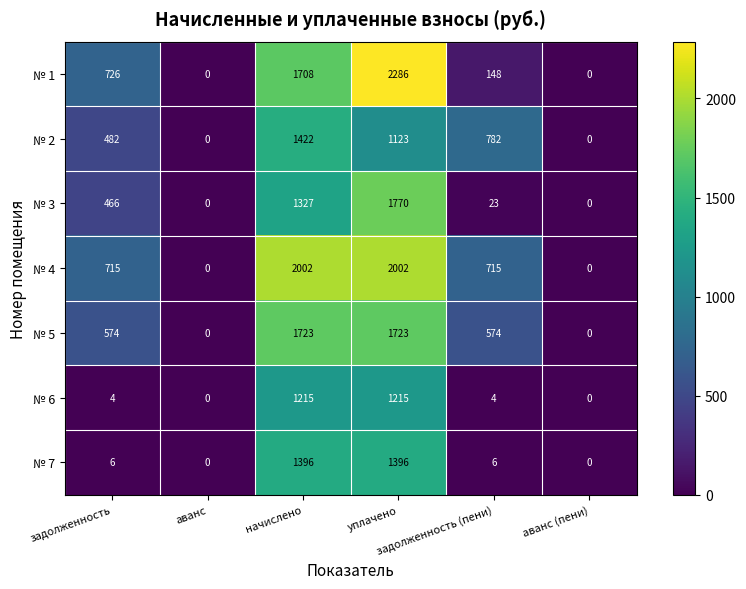

Which series has the largest total across all categories?

№ 4